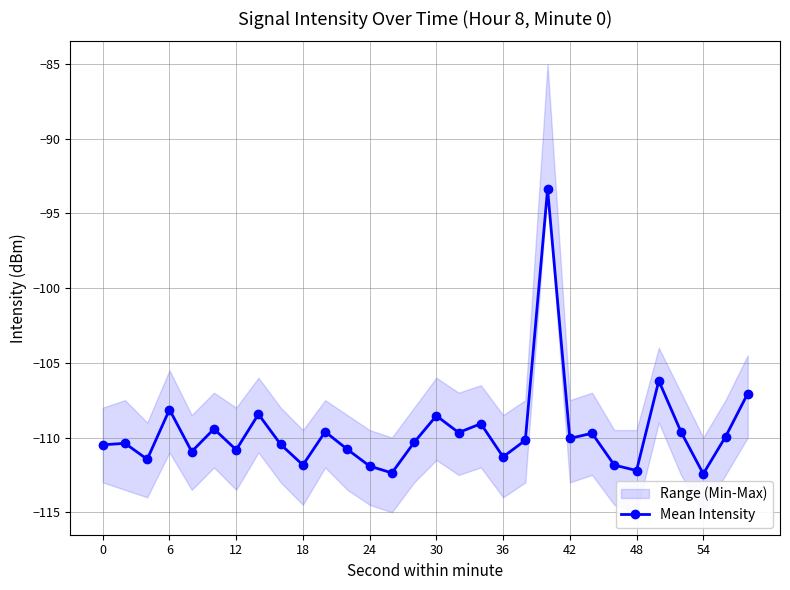

True or false: Mean Intensity has more than 0 points higher than both neighbors.

True